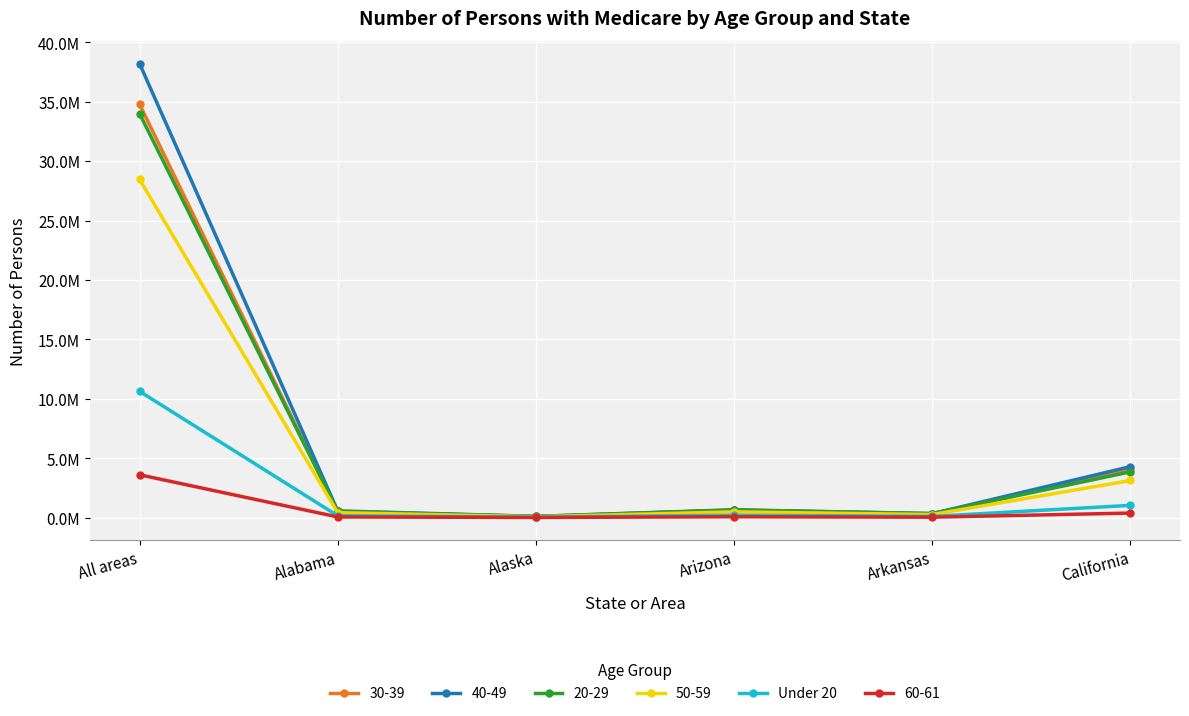

Is this an area chart (filled region under the line)?

No